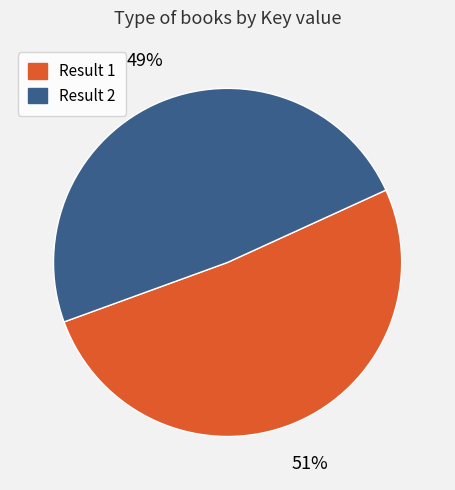

What is the ratio of the value at Result 2 to the value at Result 1?

1.0